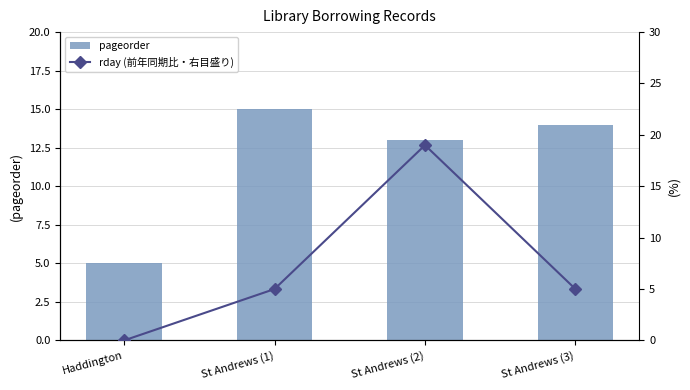

What is the difference between the highest and lowest values at St Andrews (2)?

6